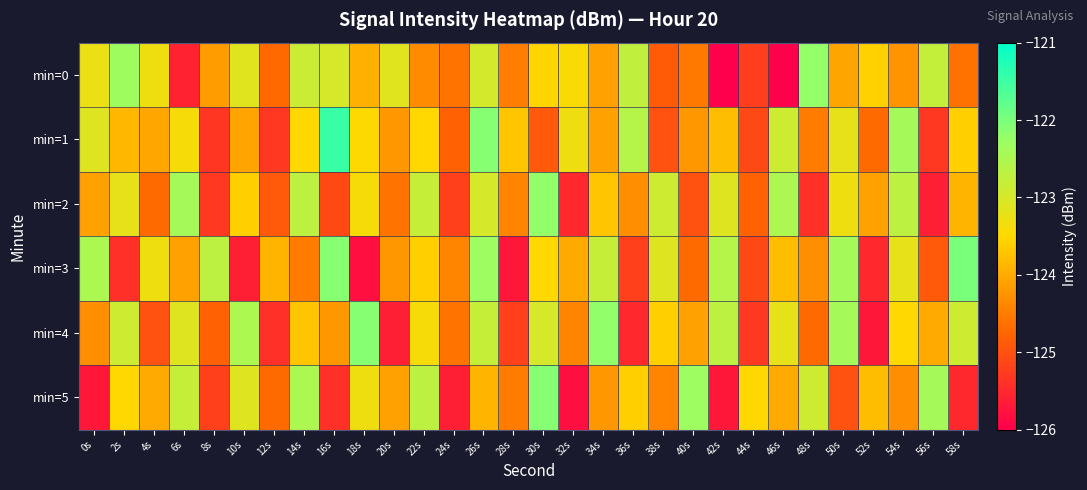

Reading right to left, extract all data points from this chart.

min=0: 58s=-124.6	56s=-122.8	54s=-124.2	52s=-123.6	50s=-124.1	48s=-122.2	46s=-126.0	44s=-125.2	42s=-126.0	40s=-124.5	38s=-124.9	36s=-122.8	34s=-124.1	32s=-123.4	30s=-123.5	28s=-124.5	26s=-123.0	24s=-124.6	22s=-124.3	20s=-123.1	18s=-123.9	16s=-123.0	14s=-122.9	12s=-124.7	10s=-123.1	8s=-124.2	6s=-125.6	4s=-123.3	2s=-122.3	0s=-123.3
min=1: 58s=-123.6	56s=-125.3	54s=-122.4	52s=-124.7	50s=-123.2	48s=-124.5	46s=-122.9	44s=-125.1	42s=-123.8	40s=-124.2	38s=-125.0	36s=-122.6	34s=-124.1	32s=-123.3	30s=-124.9	28s=-123.7	26s=-122.1	24s=-124.8	22s=-123.5	20s=-124.2	18s=-123.5	16s=-121.5	14s=-123.5	12s=-125.3	10s=-124.1	8s=-125.3	6s=-123.4	4s=-124.0	2s=-123.9	0s=-123.1
min=2: 58s=-123.9	56s=-125.6	54s=-122.7	52s=-124.1	50s=-123.3	48s=-125.4	46s=-122.5	44s=-124.8	42s=-123.1	40s=-125.0	38s=-122.9	36s=-124.3	34s=-123.7	32s=-125.5	30s=-122.2	28s=-124.4	26s=-123.0	24s=-125.2	22s=-122.8	20s=-124.6	18s=-123.4	16s=-125.1	14s=-122.7	12s=-124.9	10s=-123.6	8s=-125.3	6s=-122.4	4s=-124.7	2s=-123.2	0s=-124.1
min=3: 58s=-122.0	56s=-124.9	54s=-123.2	52s=-125.5	50s=-122.4	48s=-124.3	46s=-123.8	44s=-125.1	42s=-122.6	40s=-124.7	38s=-123.1	36s=-125.2	34s=-122.8	32s=-124.0	30s=-123.5	28s=-125.7	26s=-122.3	24s=-124.4	22s=-123.6	20s=-124.2	18s=-125.8	16s=-122.1	14s=-124.5	12s=-123.9	10s=-125.6	8s=-122.7	6s=-124.1	4s=-123.3	2s=-125.4	0s=-122.5
min=4: 58s=-122.9	56s=-124.0	54s=-123.5	52s=-125.7	50s=-122.4	48s=-124.7	46s=-123.2	44s=-125.3	42s=-122.7	40s=-124.1	38s=-123.6	36s=-125.5	34s=-122.2	32s=-124.4	30s=-123.0	28s=-125.2	26s=-122.8	24s=-124.6	22s=-123.4	20s=-125.6	18s=-122.1	16s=-124.2	14s=-123.7	12s=-125.4	10s=-122.5	8s=-124.8	6s=-123.1	4s=-125.0	2s=-122.9	0s=-124.3
min=5: 58s=-125.5	56s=-122.4	54s=-124.3	52s=-123.8	50s=-125.0	48s=-122.9	46s=-124.0	44s=-123.5	42s=-125.7	40s=-122.3	38s=-124.4	36s=-123.6	34s=-124.2	32s=-125.8	30s=-122.1	28s=-124.5	26s=-123.9	24s=-125.6	22s=-122.7	20s=-124.1	18s=-123.3	16s=-125.4	14s=-122.5	12s=-124.7	10s=-123.1	8s=-125.2	6s=-122.8	4s=-124.0	2s=-123.5	0s=-125.7